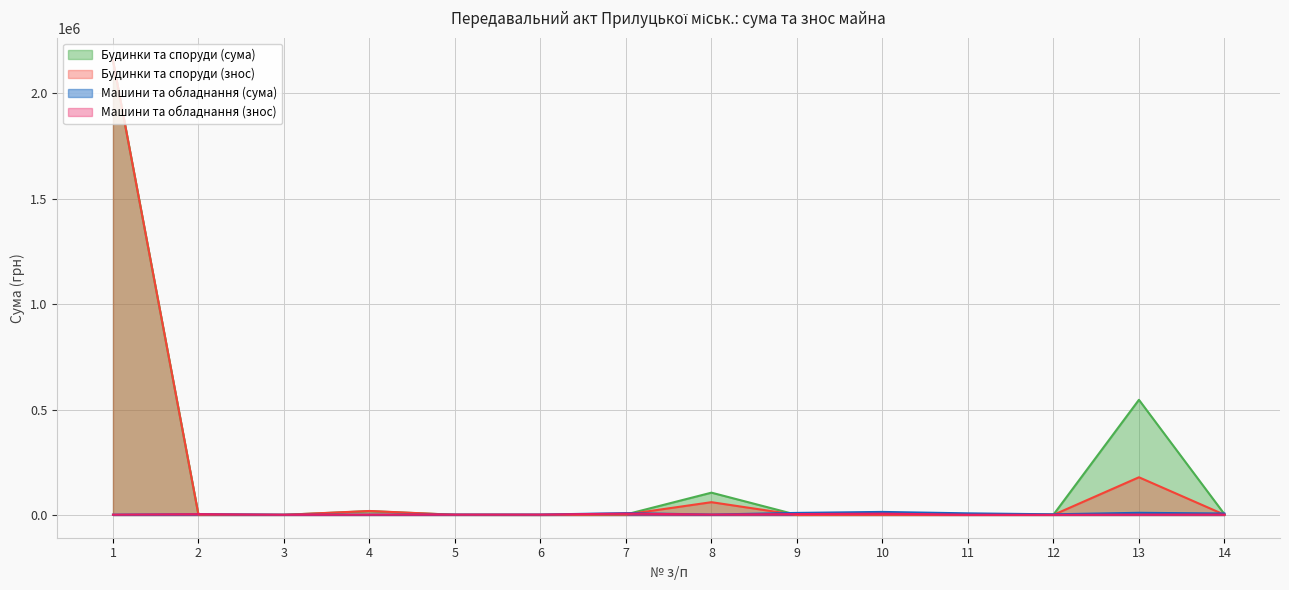

True or false: Машини та обладнання (знос) and Машини та обладнання (сума) cross at least once.

False